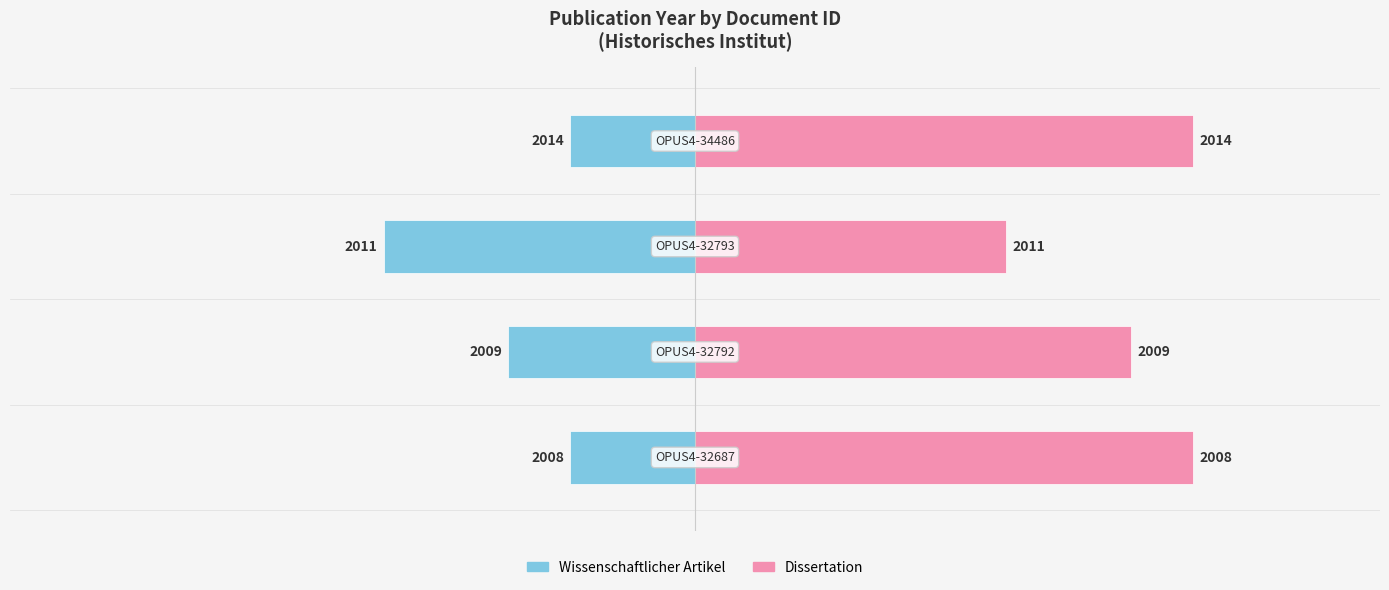

The Wissenschaftlicher Artikel series shows -43 at 1. True or false?

False